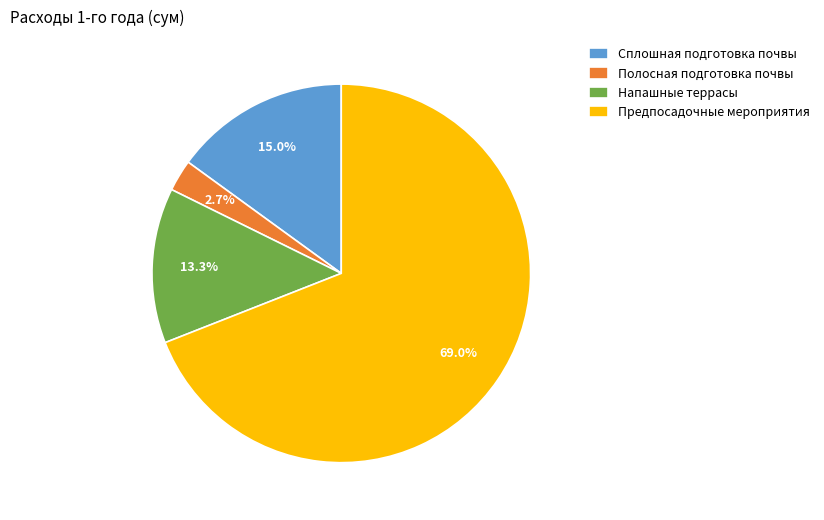

Is Полосная подготовка почвы the majority of the pie?

No